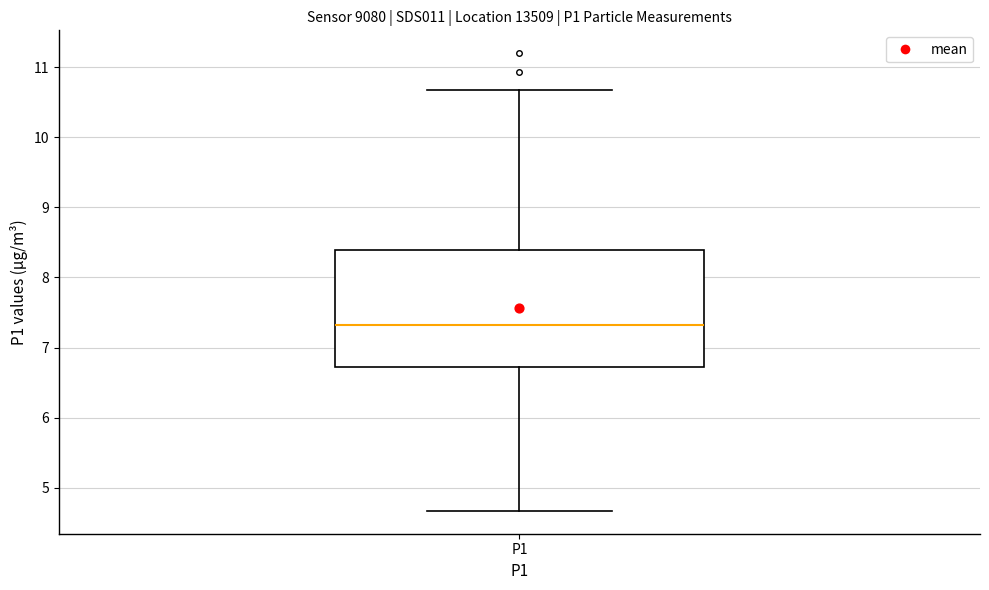

Transcribe this box plot: give where the median line is, the range the box spans, and where the two whiskers end, as read against the y-axis. The values are not printed on the chart, so give them approximately, as read against the axis.

median 7.3, box 6.7 to 8.4, whiskers 4.7 to 10.7